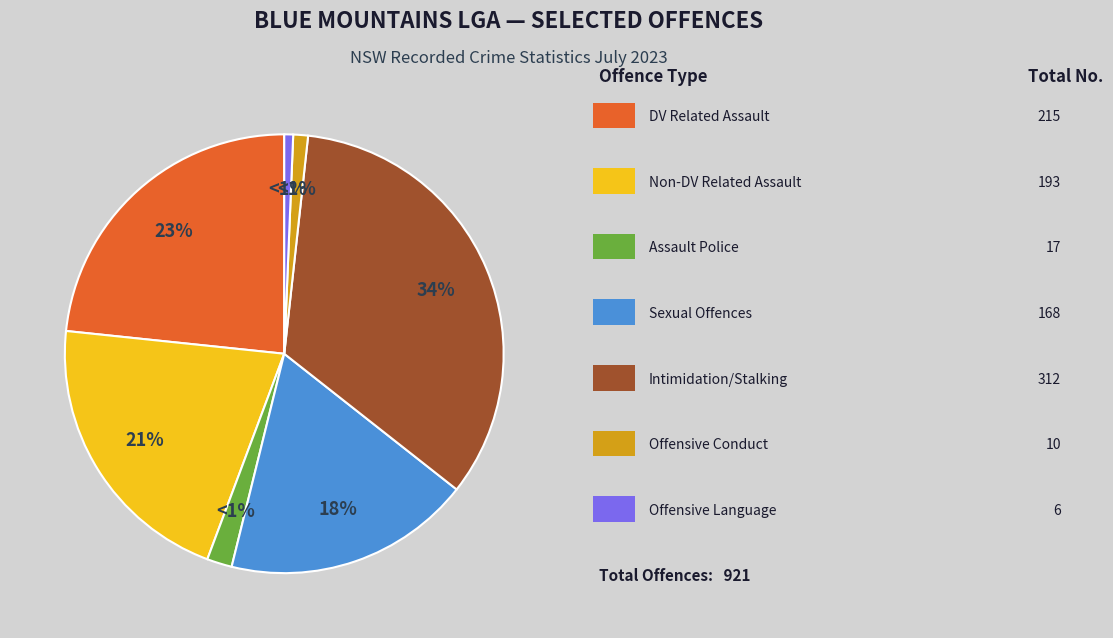

Is it true that Assault Police is 1% of the pie?

False